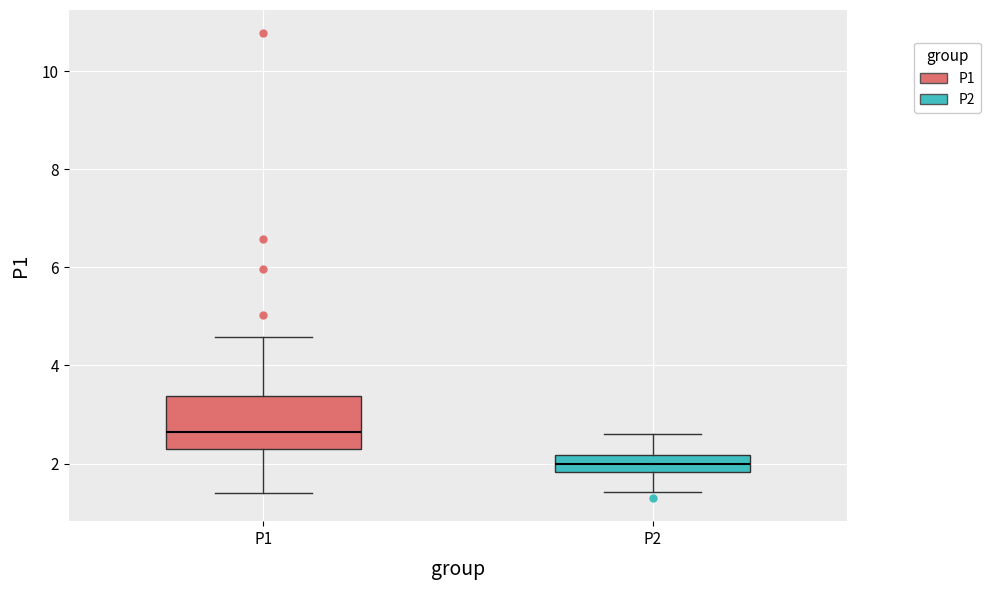

Reading left to right, transcribe this box plot: for each box, give where its median line is, the range the box spans, and where its two whiskers end, as read against the y-axis. The values are not printed on the chart, so give them approximately, as read against the axis.

P1: median 2.6, box 2.4 to 3.4, whiskers 1.4 to 4.6
P2: median 2.0, box 1.8 to 2.2, whiskers 1.4 to 2.6